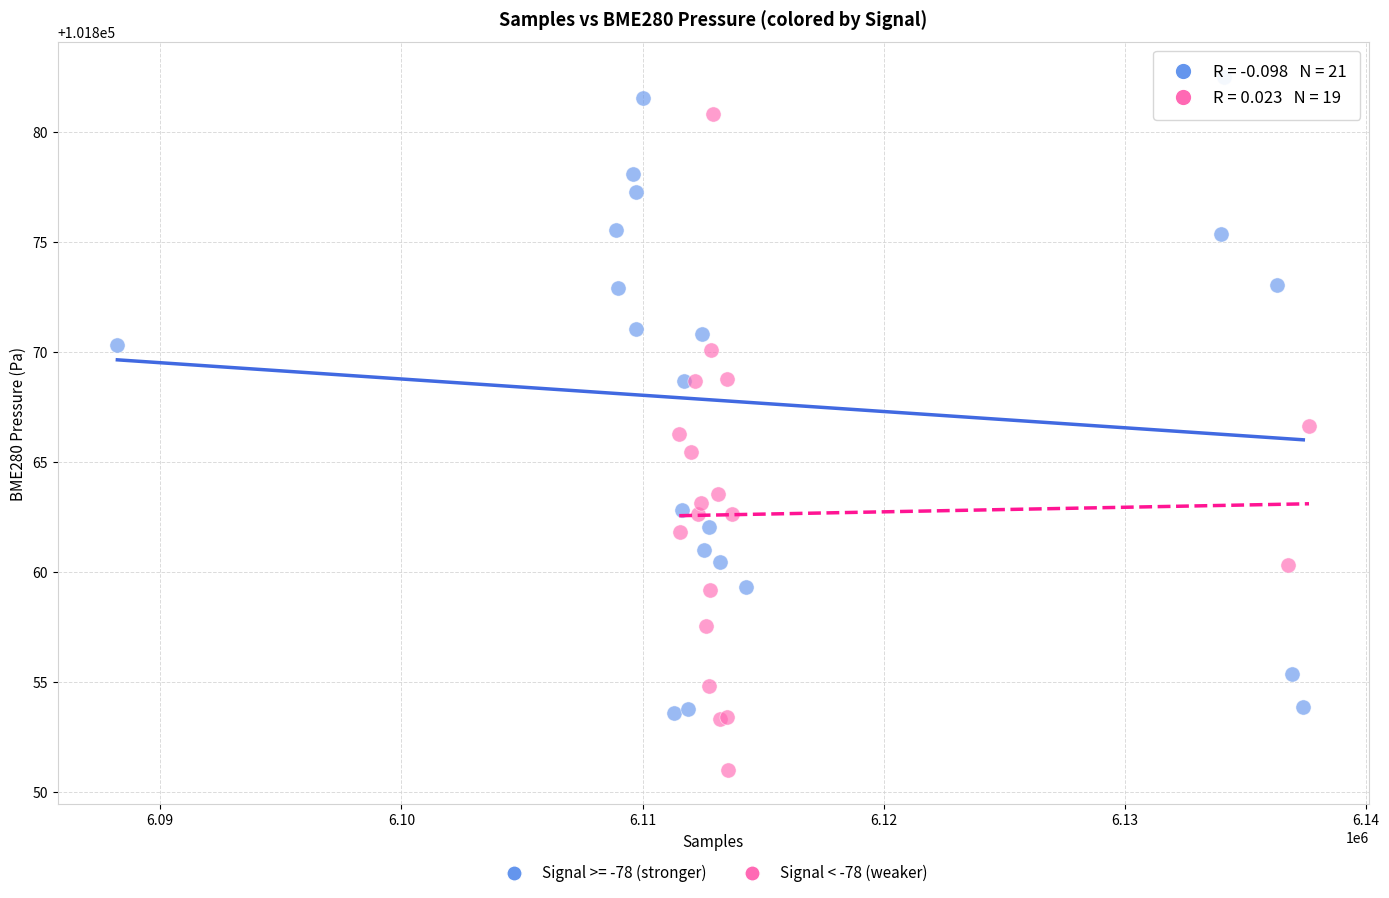

Which series contains the highest Y value?

Signal >= -78 (stronger)